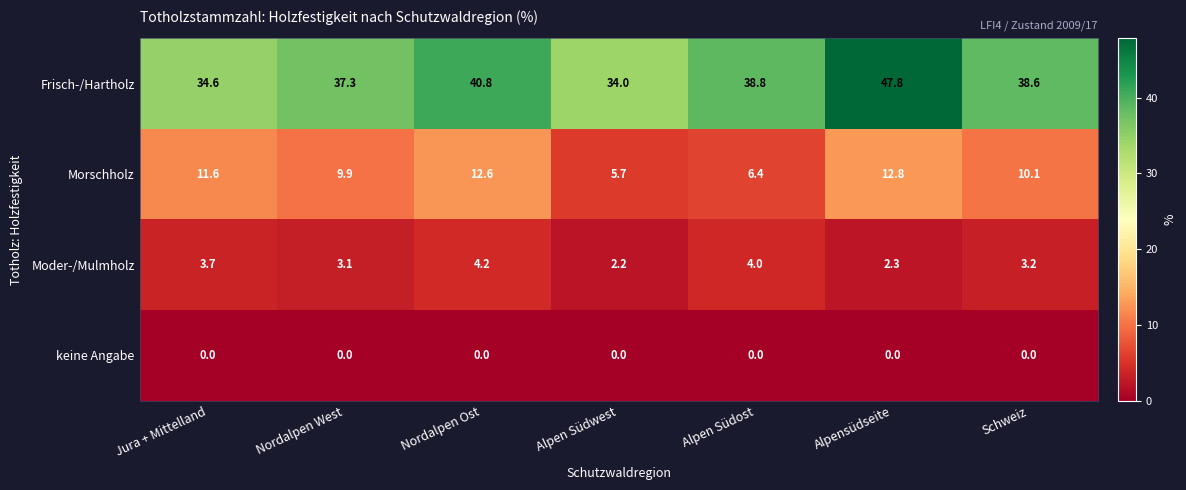

Reading right to left, what are all the values shown in this chart?

Frisch-/Hartholz: 38.6	47.8	38.8	34.0	40.8	37.3	34.6
Morschholz: 10.1	12.8	6.4	5.7	12.6	9.9	11.6
Moder-/Mulmholz: 3.2	2.3	4.0	2.2	4.2	3.1	3.7
keine Angabe: 0.0	0.0	0.0	0.0	0.0	0.0	0.0